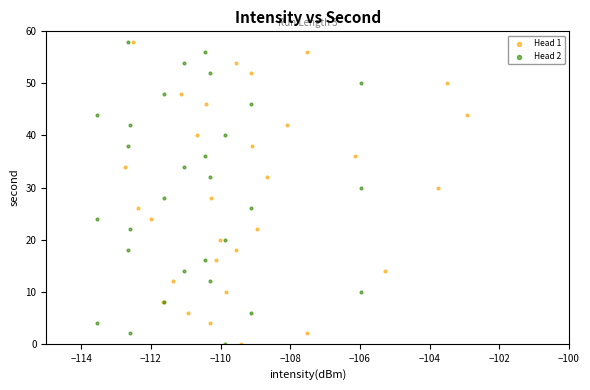

What are all the series names shown in the legend?

Head 1, Head 2